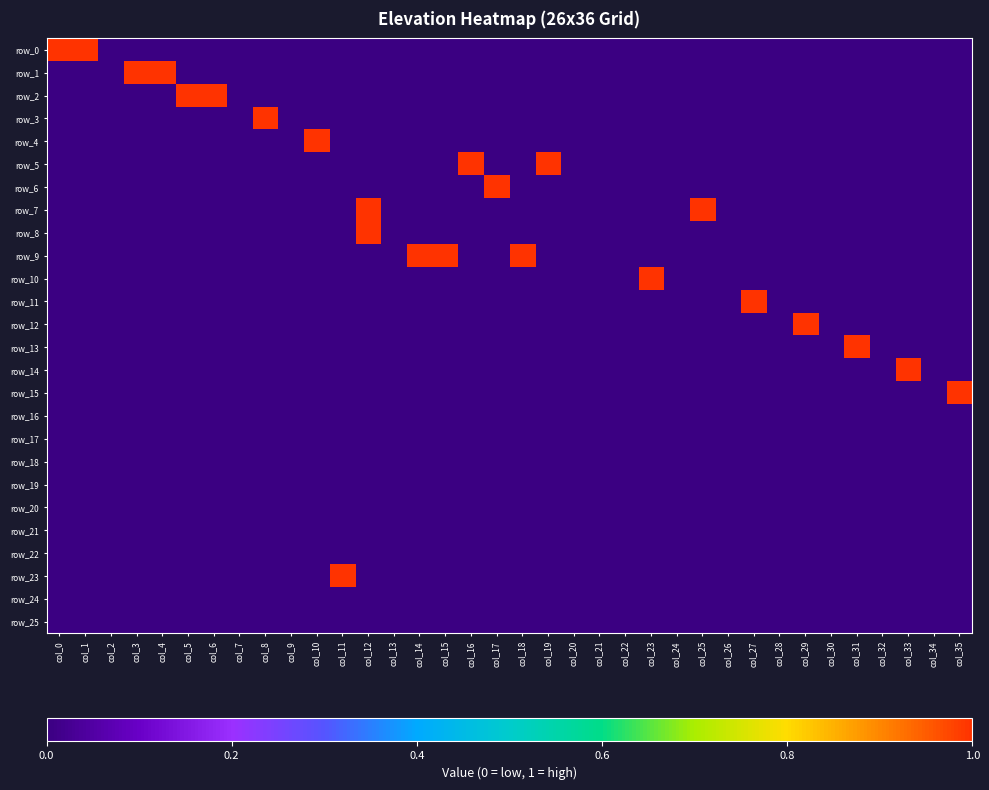

At which category is the sum across all series the highest?

col_12